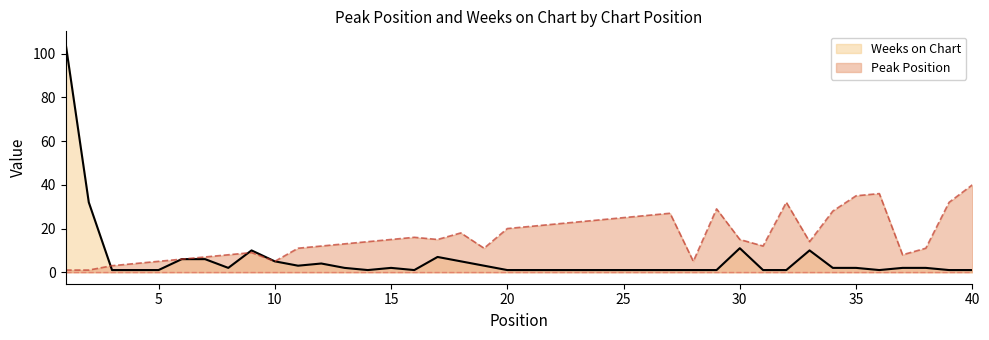

Is the value of Weeks on Chart at 10 greater than the value of Peak Position at 8?

No